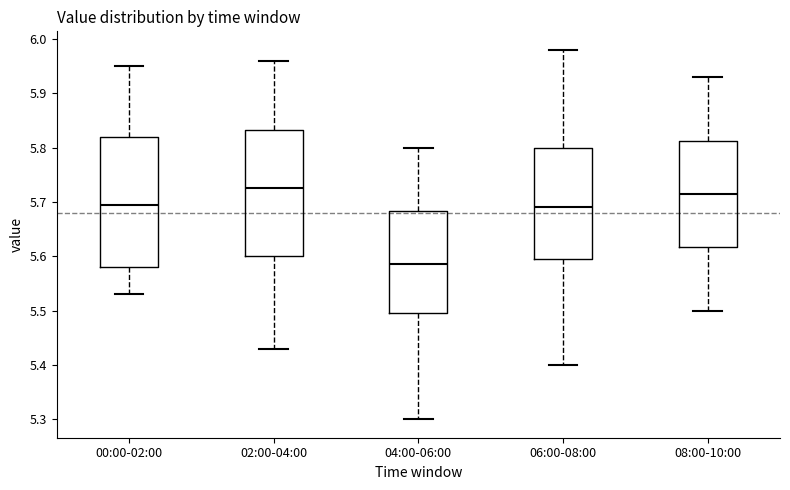

Where does the median line of the box for 08:00-10:00 sit on the y-axis? The values are not printed on the chart, so give them approximately, as read against the axis.

5.72